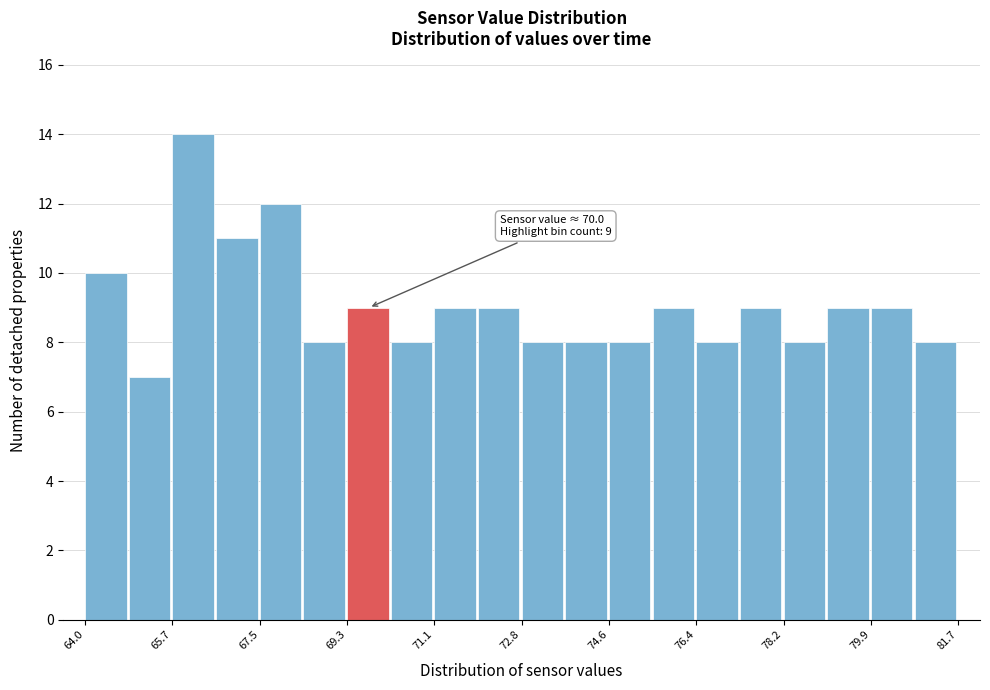

Over which range of the x-axis is the bar tallest?

65.8 to 66.6